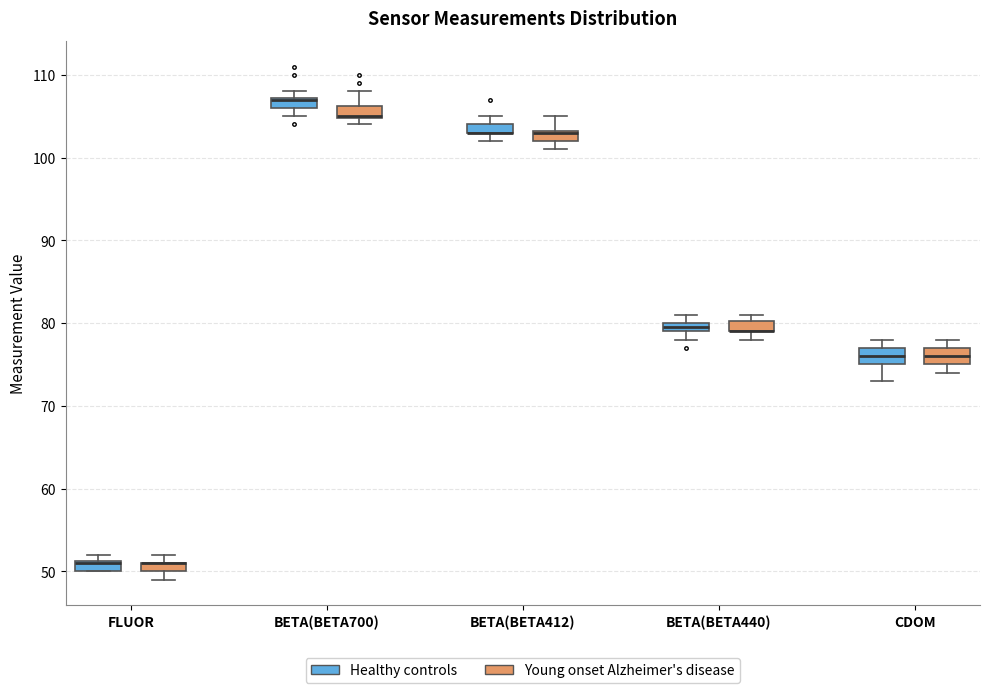

Where is the lower edge of the box for BETA(BETA440) (Young onset Alzheimer's disease) on the y-axis? The values are not printed on the chart, so give them approximately, as read against the axis.

79